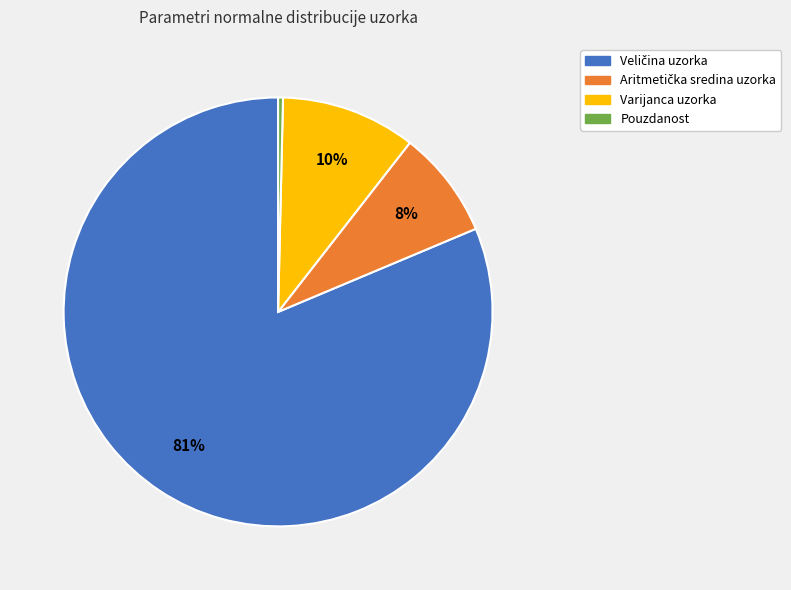

Which has a higher value, Pouzdanost or Varijanca uzorka?

Varijanca uzorka